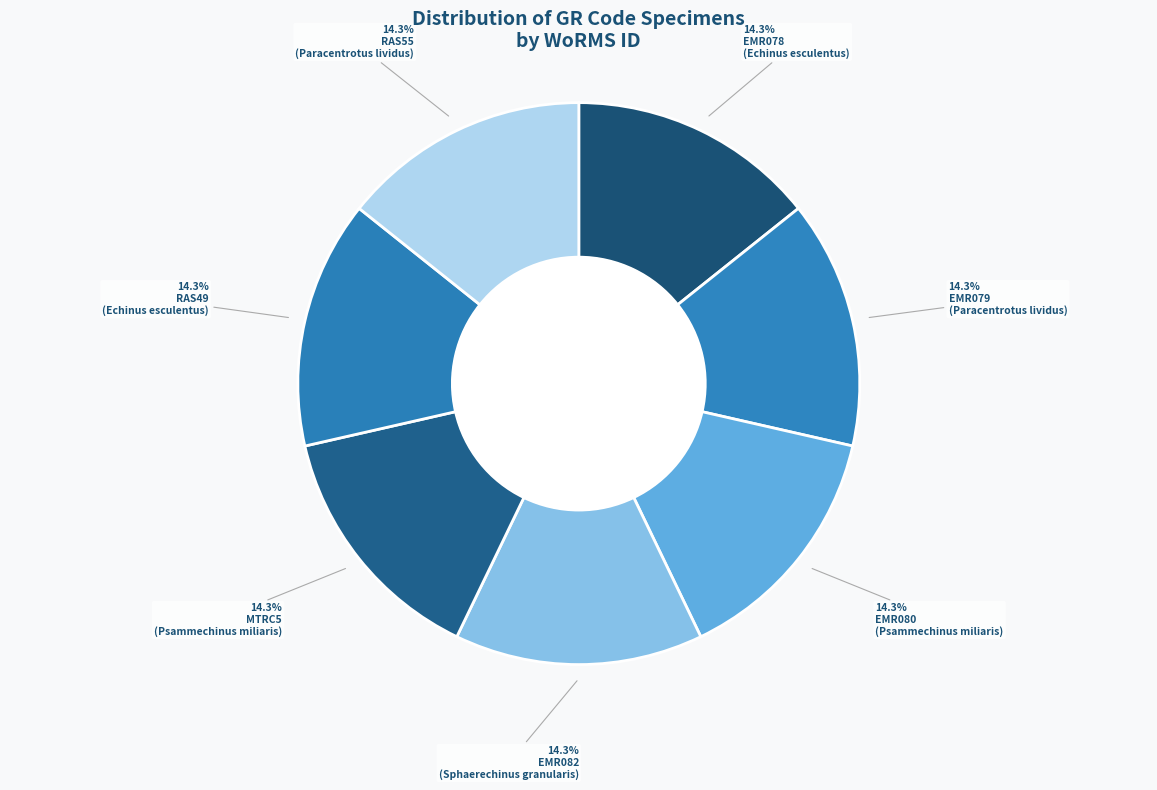

What is the ratio of the value at EMR080 to the value at EMR079?

1.0